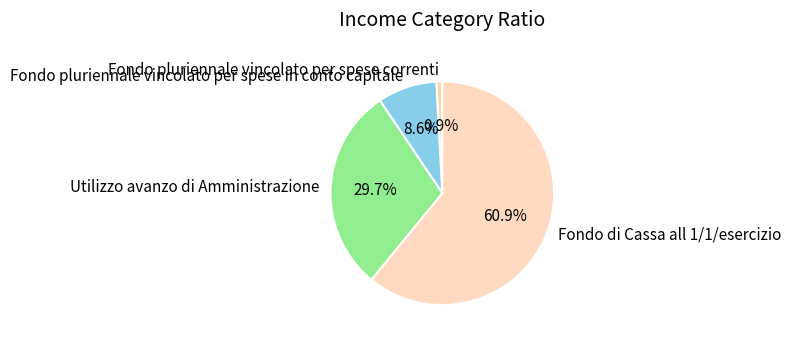

How many slices are in this pie chart?

4